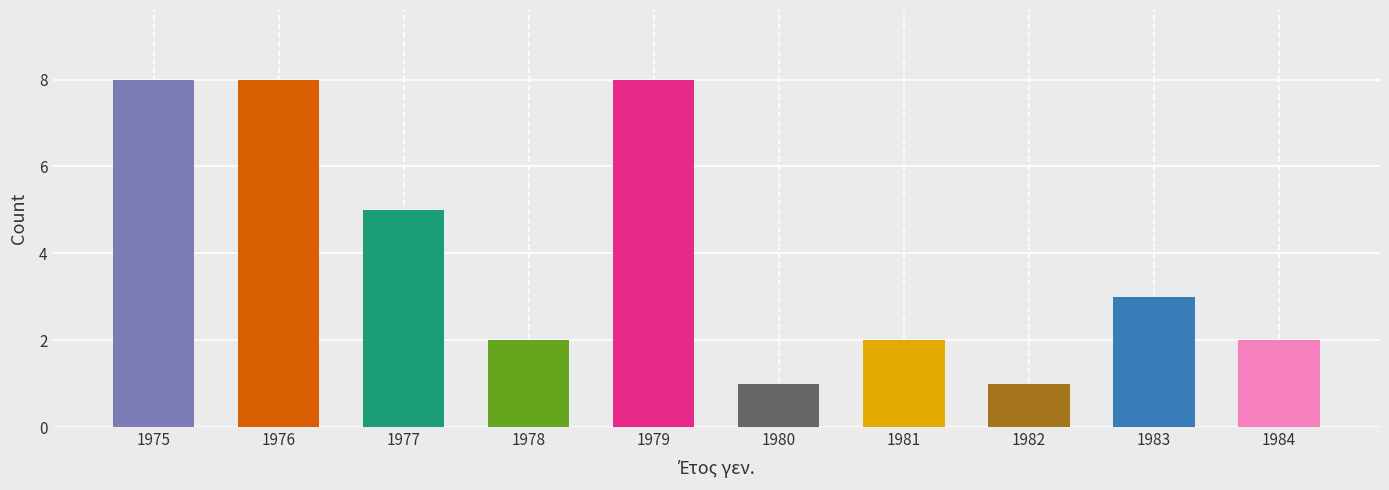

What is the value of the 6th bar from the left?

1